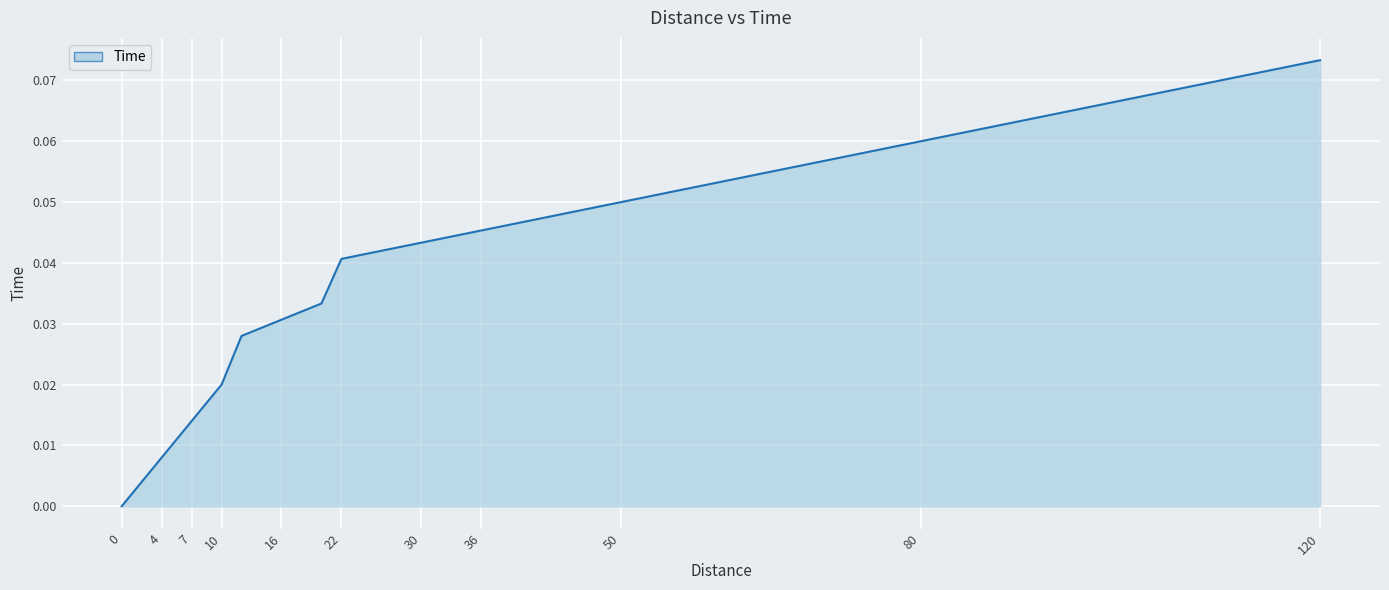

At which category does the chart reach its peak across all series?

120